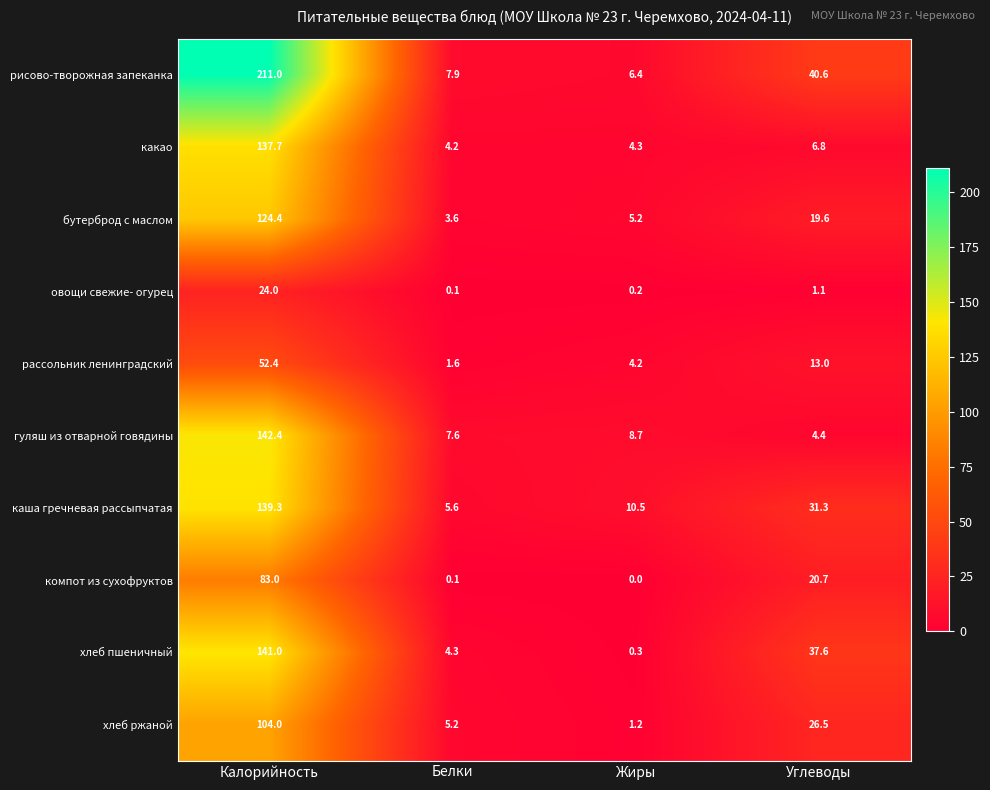

What is the sum of the хлеб ржаной values at Белки and Жиры?

6.4